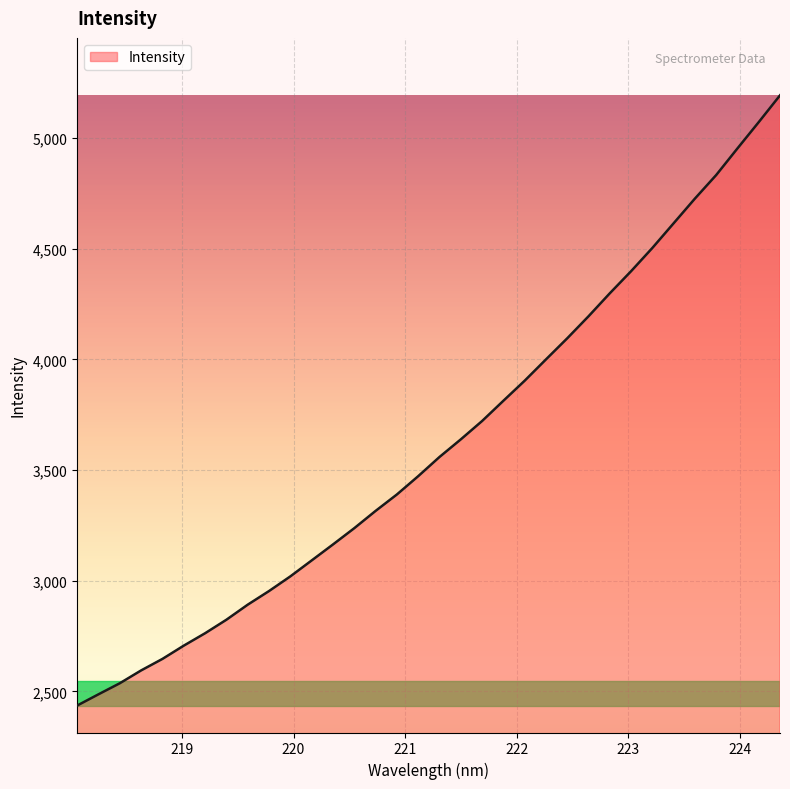

What is the greatest value displayed?

5193.2